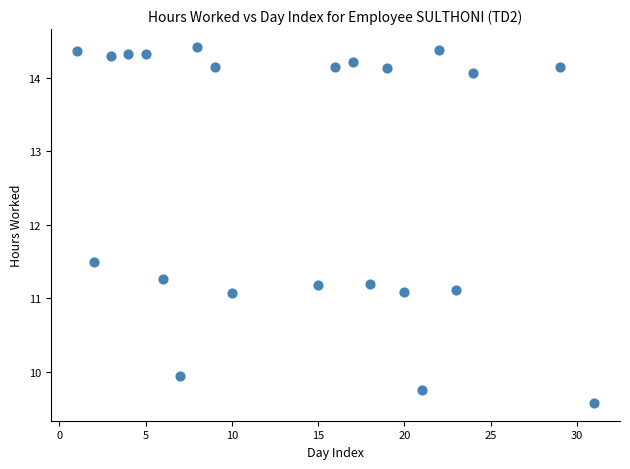

What Y value in the scatter plot is closest to 12?

11.5